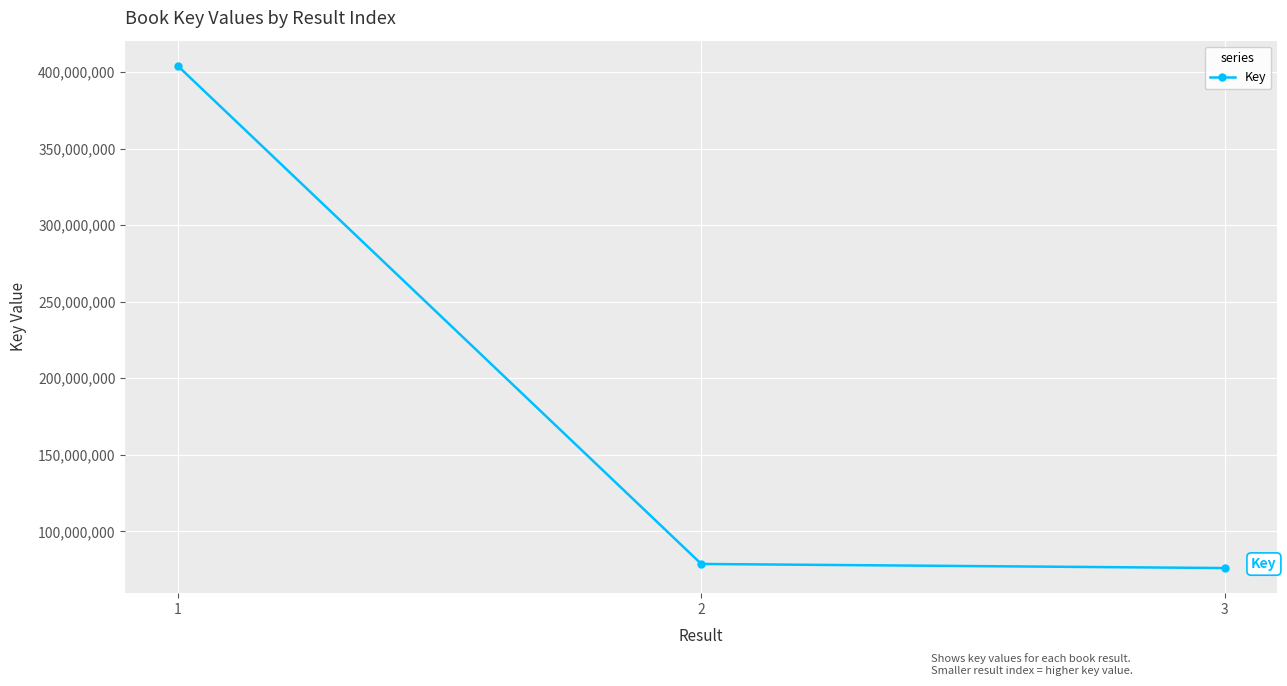

What is the value of the 1st point from the left?

404103907